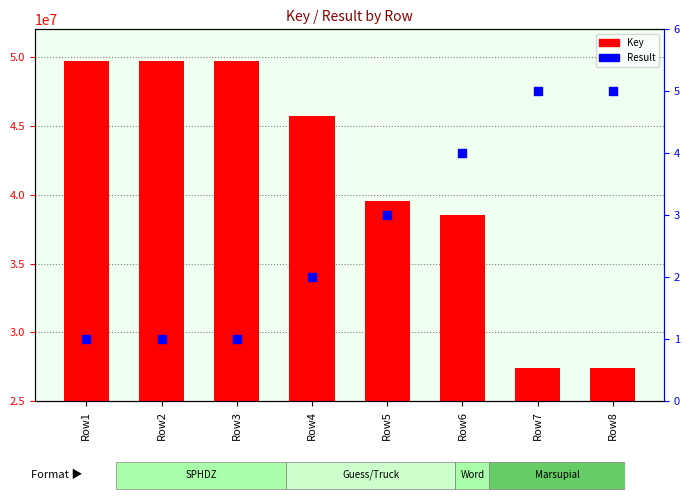

Which series has the largest total across all categories?

Key